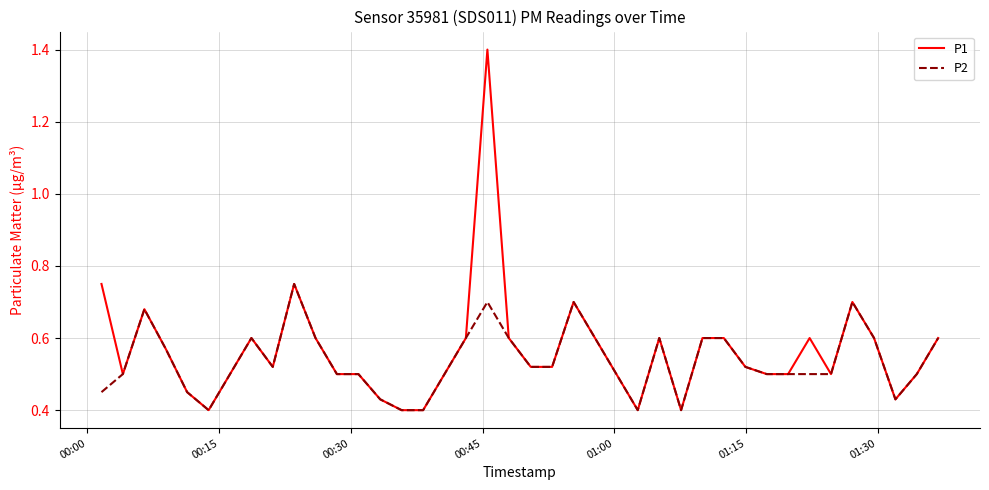

How many lines are shown in the chart?

2